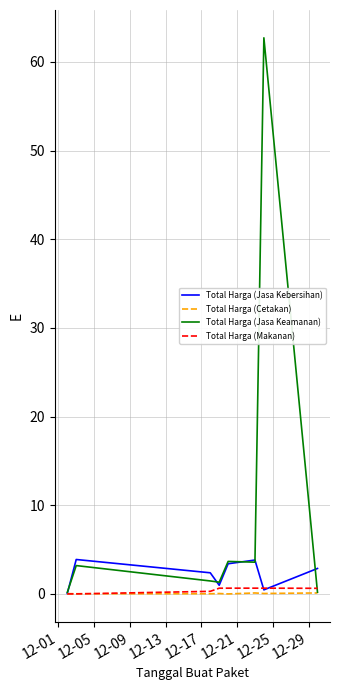

Which series has the largest range (max minus min)?

Total Harga (Jasa Keamanan)